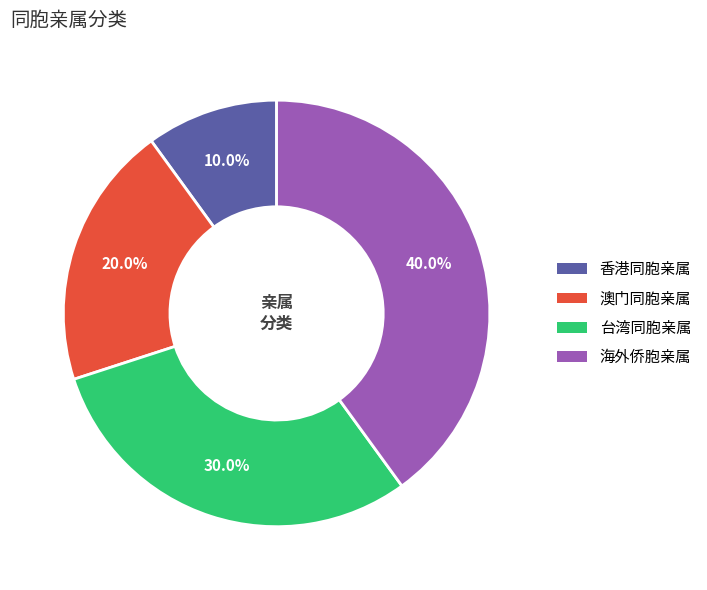

Which category has the biggest portion of the pie?

海外侨胞亲属